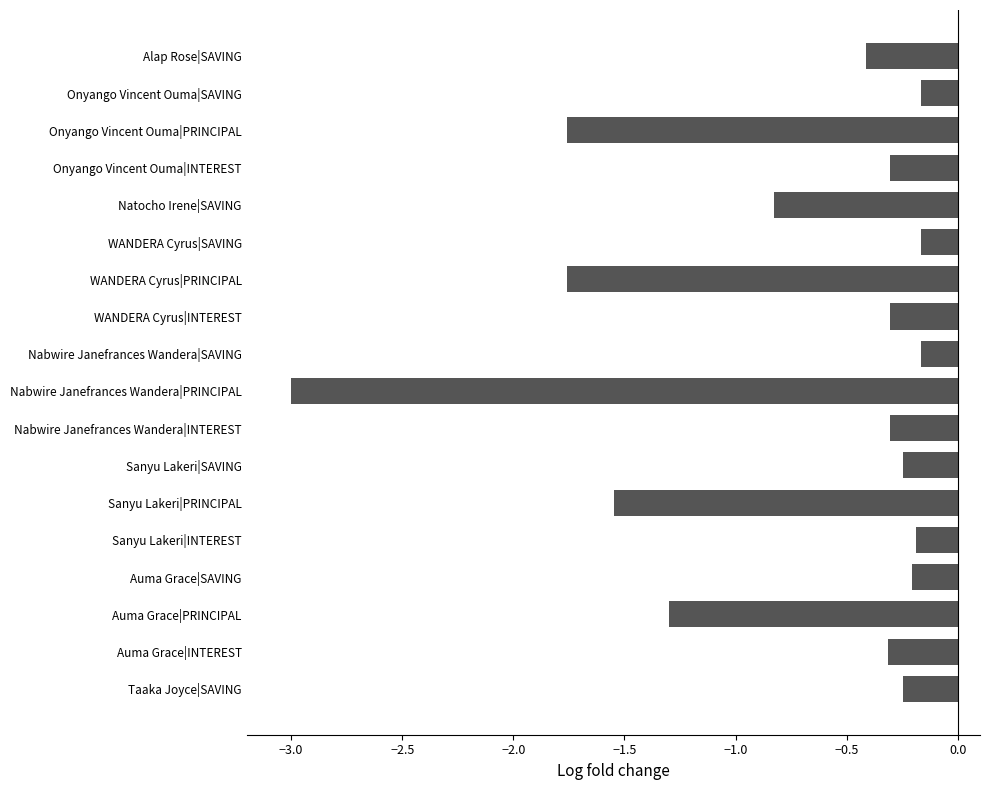

Are the bars grouped side by side (vs. stacked)?

No